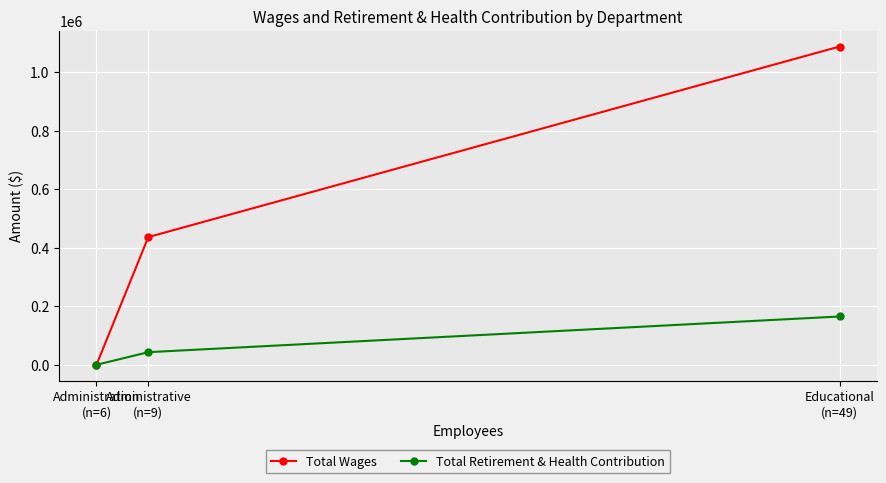

List the series in order of their overall mean, lowest first.

Total Retirement & Health Contribution, Total Wages